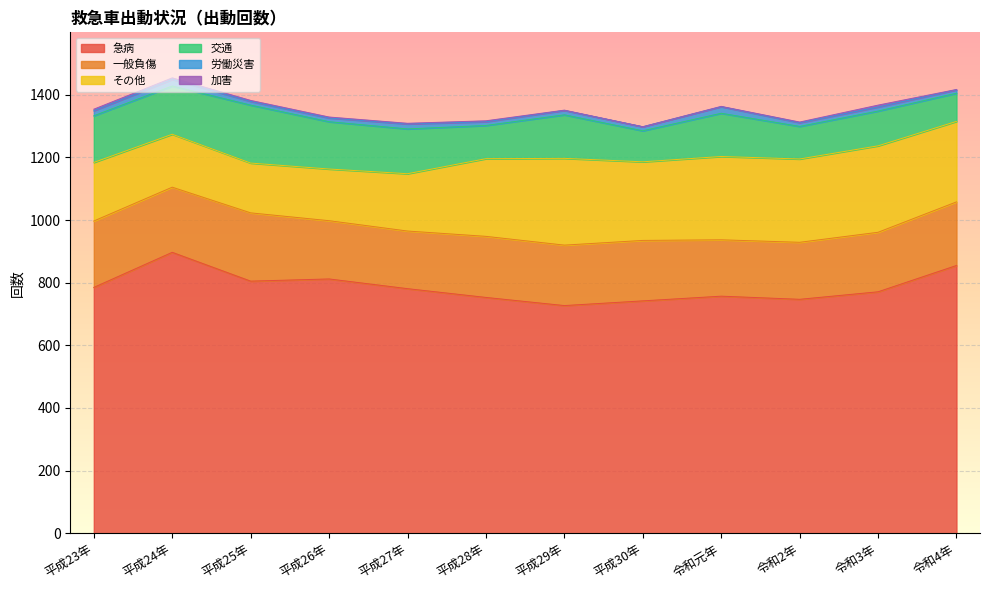

What is the difference between the second highest and second lowest values in the 急病 series?

113